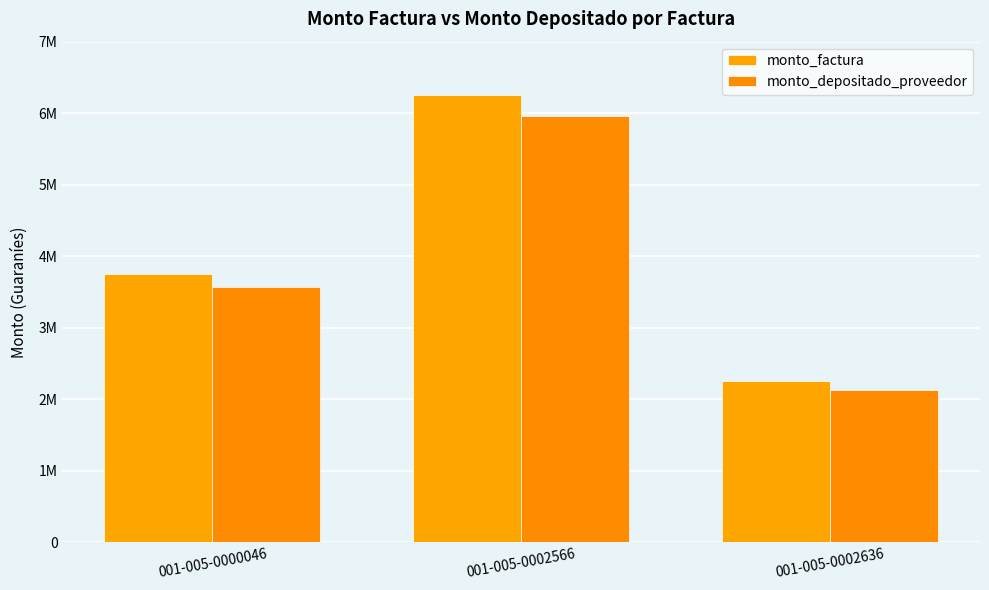

Does the chart contain stacked bars?

No